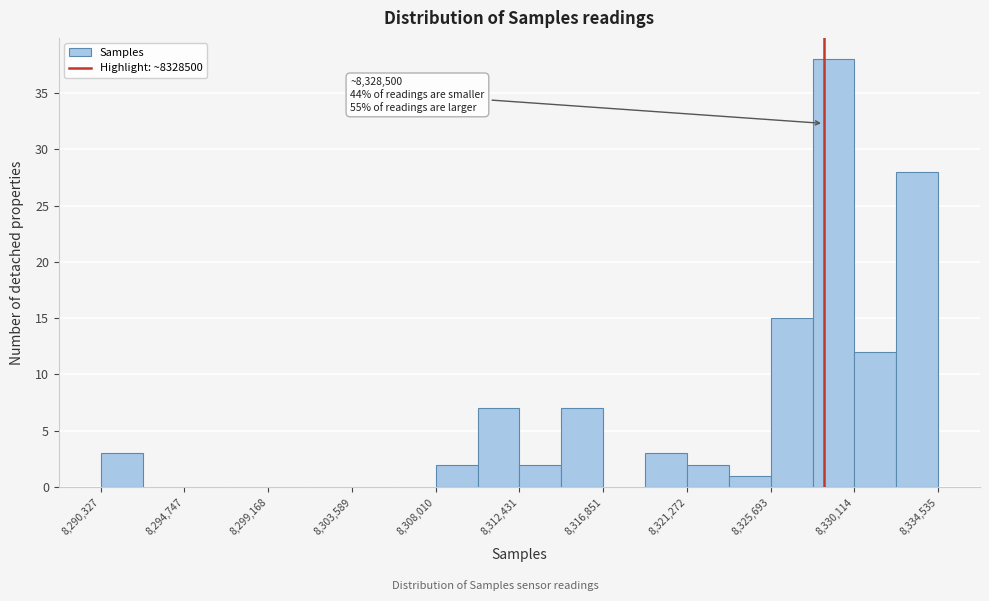

Over which range of the x-axis is the bar tallest?

8328000 to 8330000